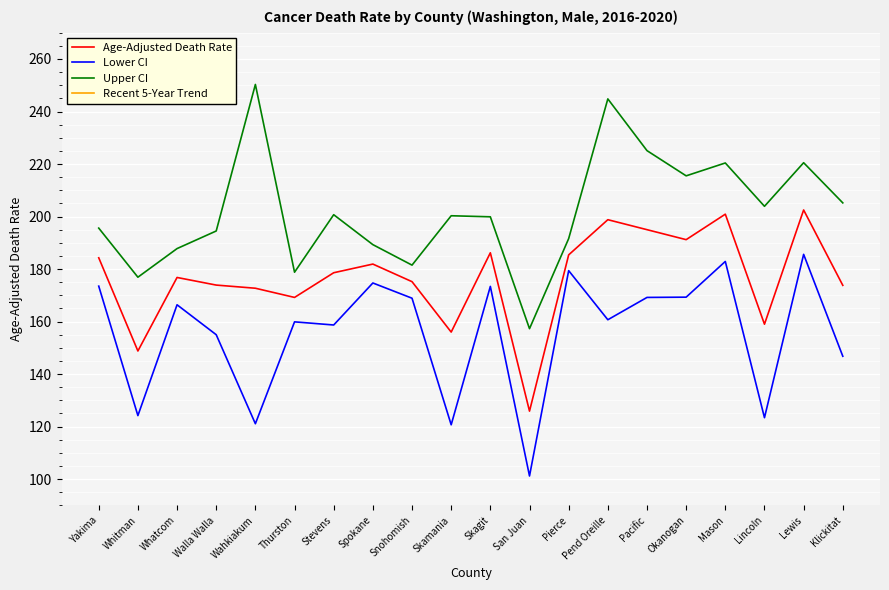

At which label does Age-Adjusted Death Rate first exceed 178?

Yakima